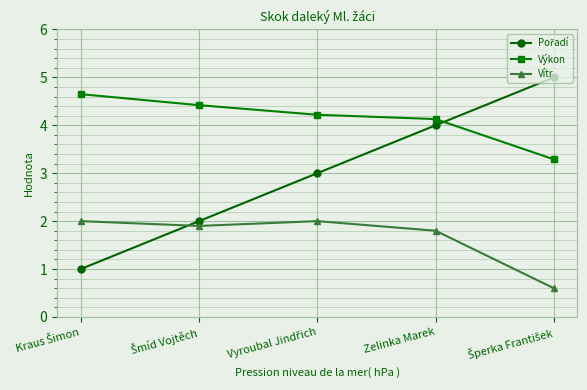

What is the minimum value shown in the chart?

0.6